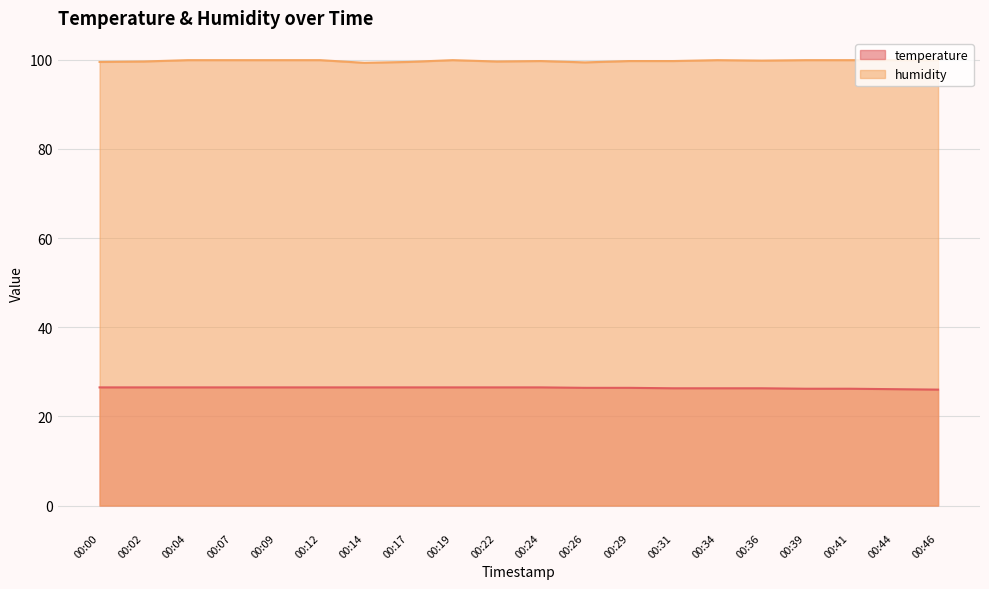

What is the sum of the temperature values at 00:41 and 00:29?

52.6